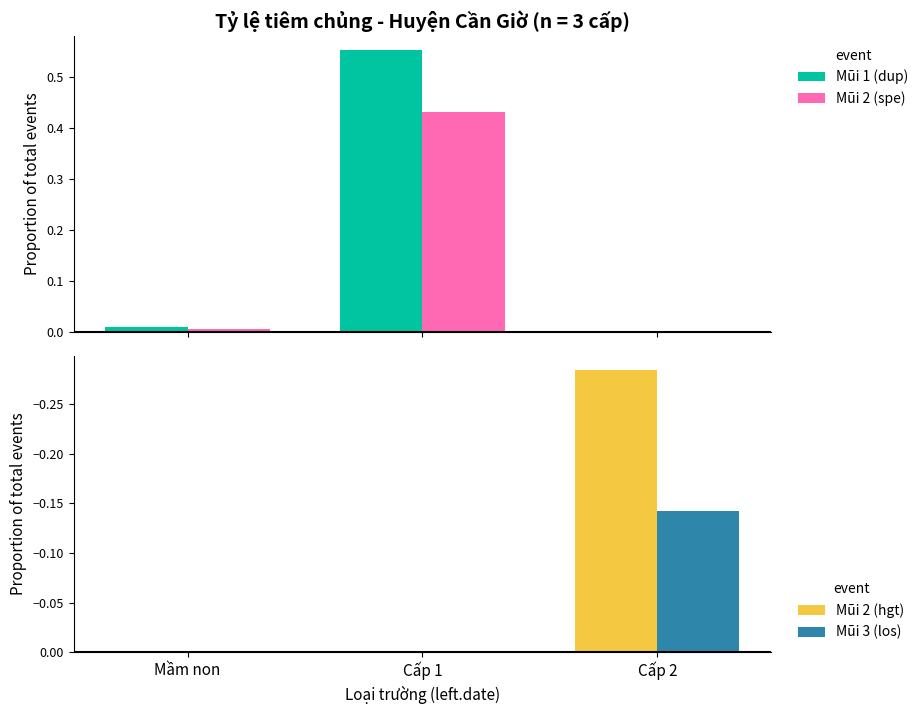

At Mầm non, list the series in order from largest to smallest.

Mũi 1 (dup), Mũi 2 (spe), Mũi 2 (hgt), Mũi 3 (los)